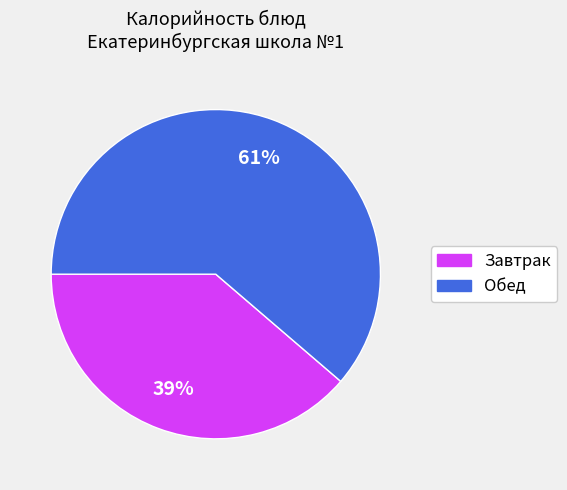

To the nearest percent, what is the average slice percentage?

50%